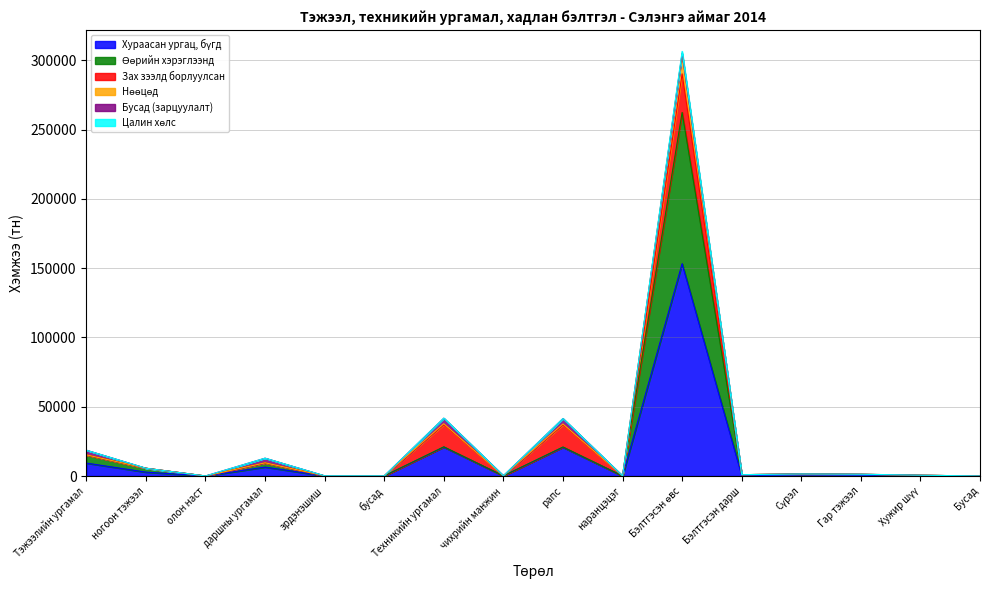

True or false: Нөөцөд has a value of 100.0 at чихрийн манжин.

True